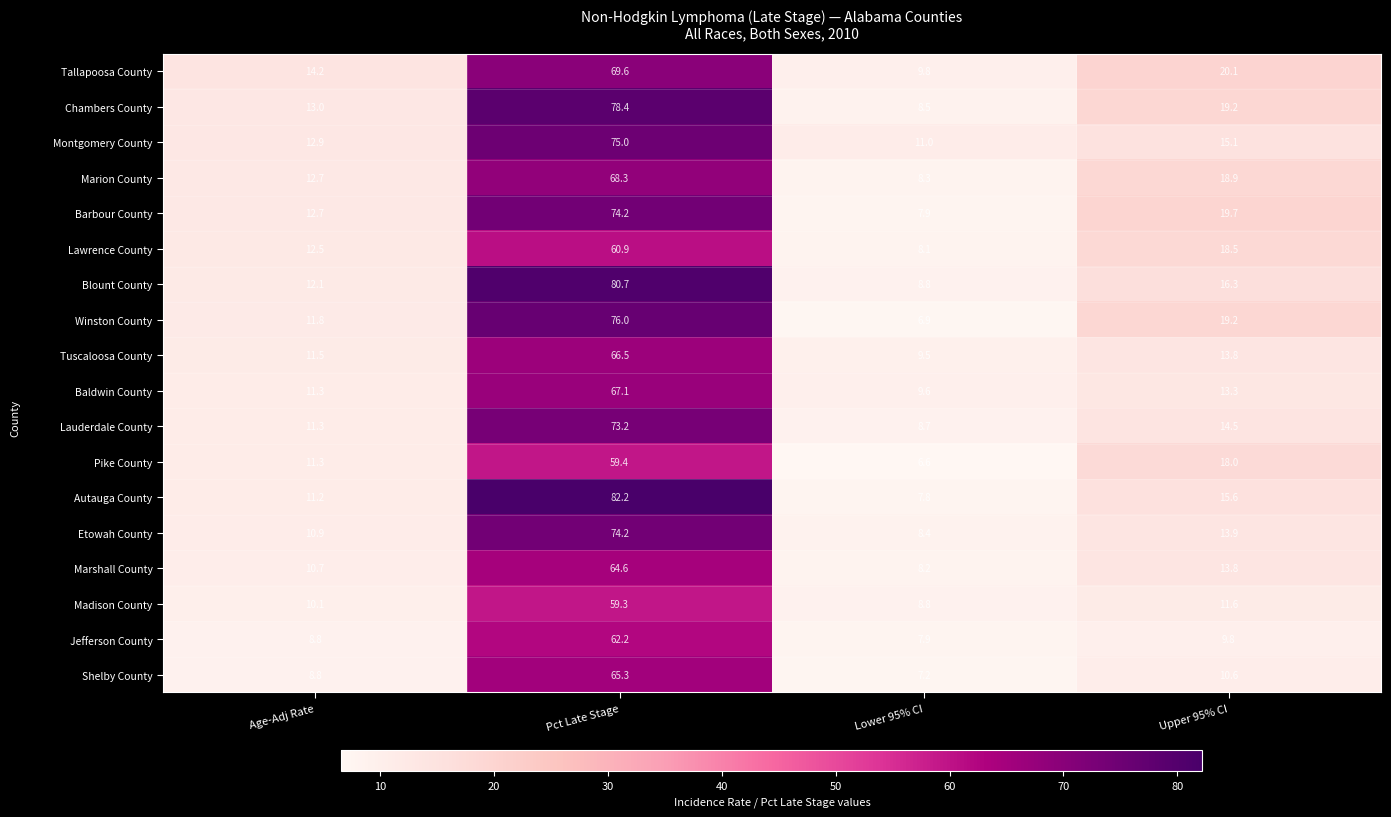

What is the difference between the Lawrence County values at Pct Late Stage and Age-Adj Rate?

48.4